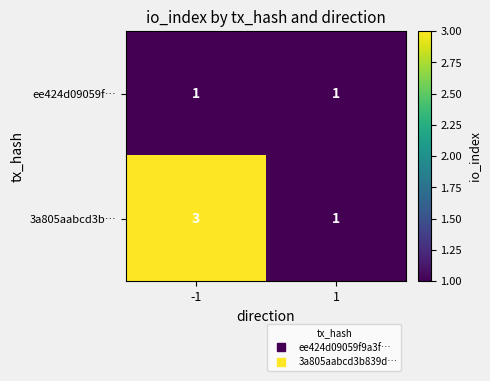

Is it true that 3a805aabcd3b… equals 0 at 1?

False